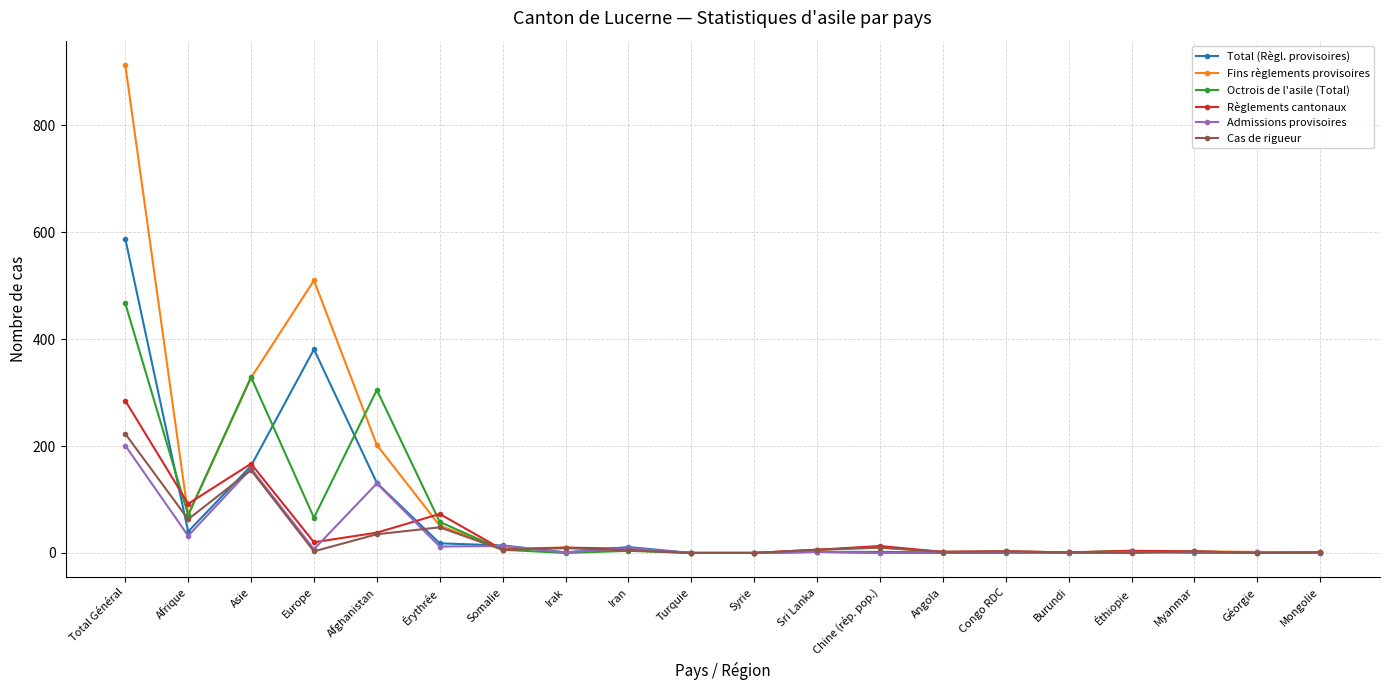

At which category does Cas de rigueur reach its first local valley?

Afrique